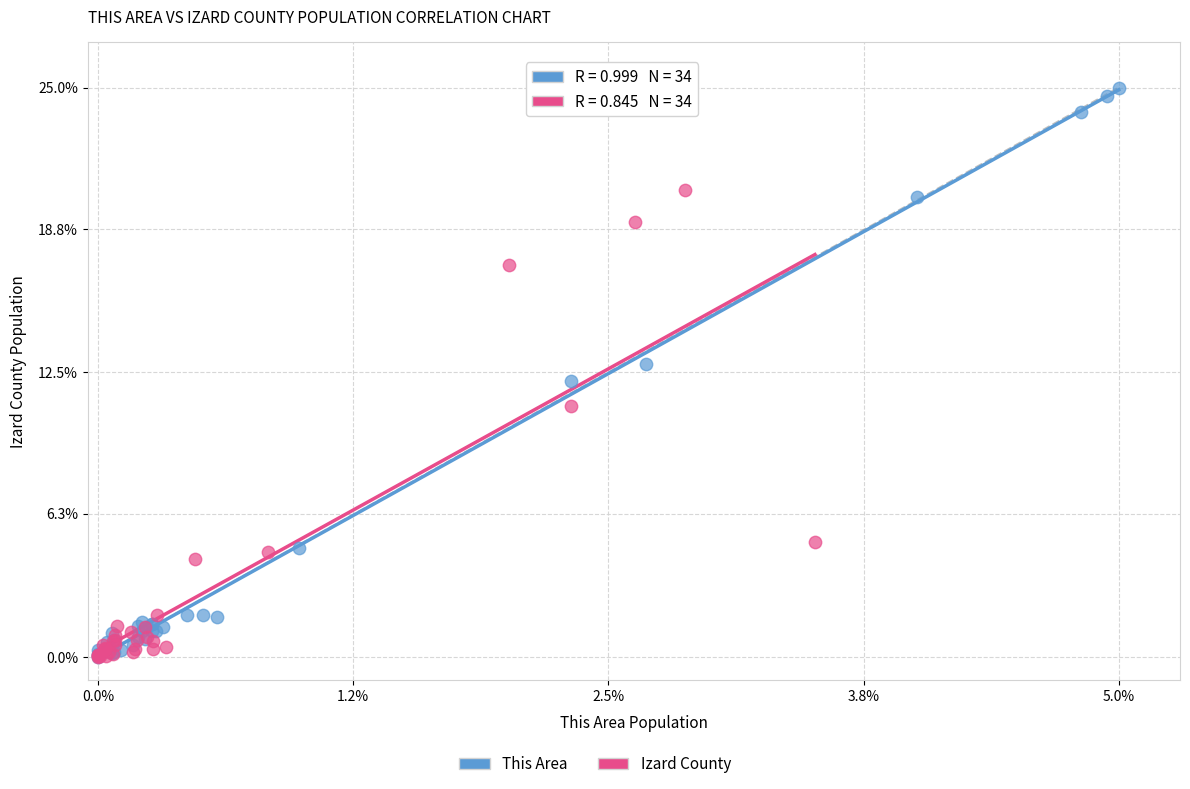

Which series has the widest spread of Y values?

This Area